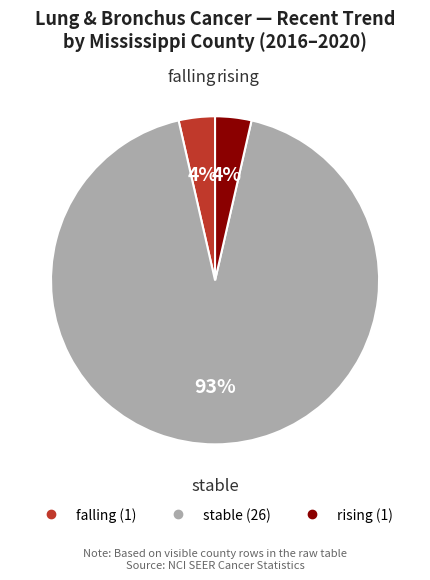

To the nearest percent, what percentage of the pie is rising?

4%